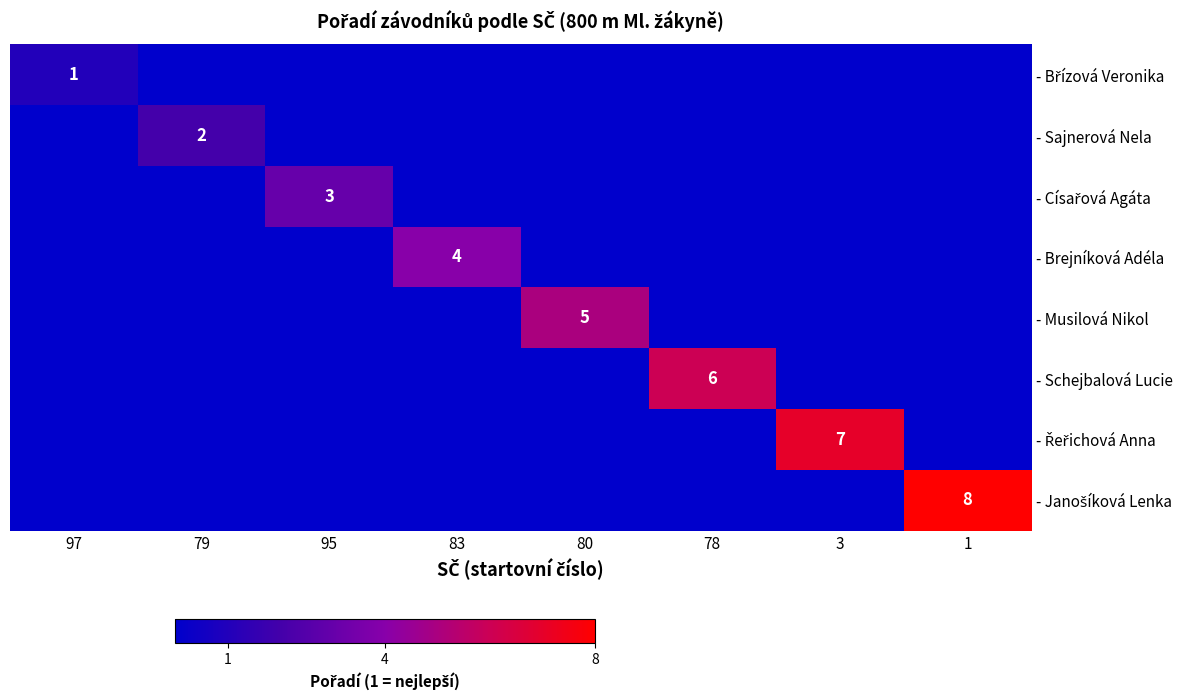

The - Musilová Nikol series shows 5 at 80. True or false?

True